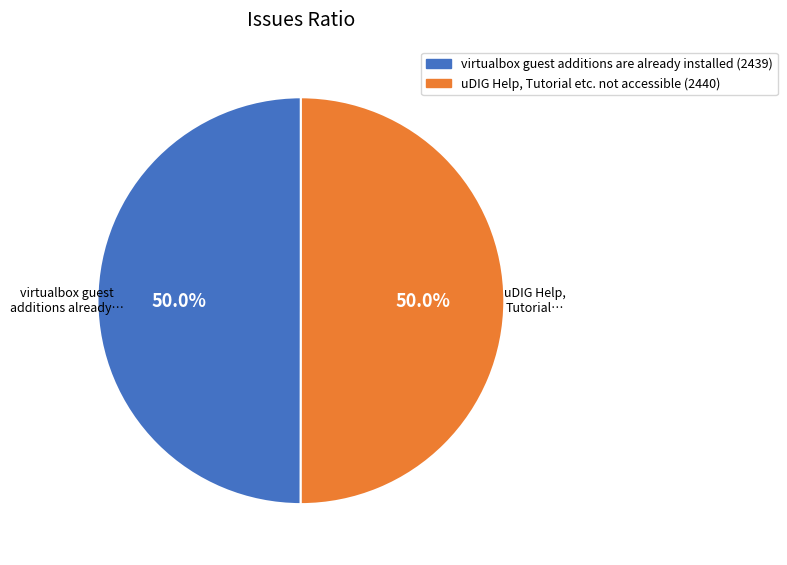

Is it true that uDIG Help, Tutorial etc. not accessible is 50% of the pie?

True